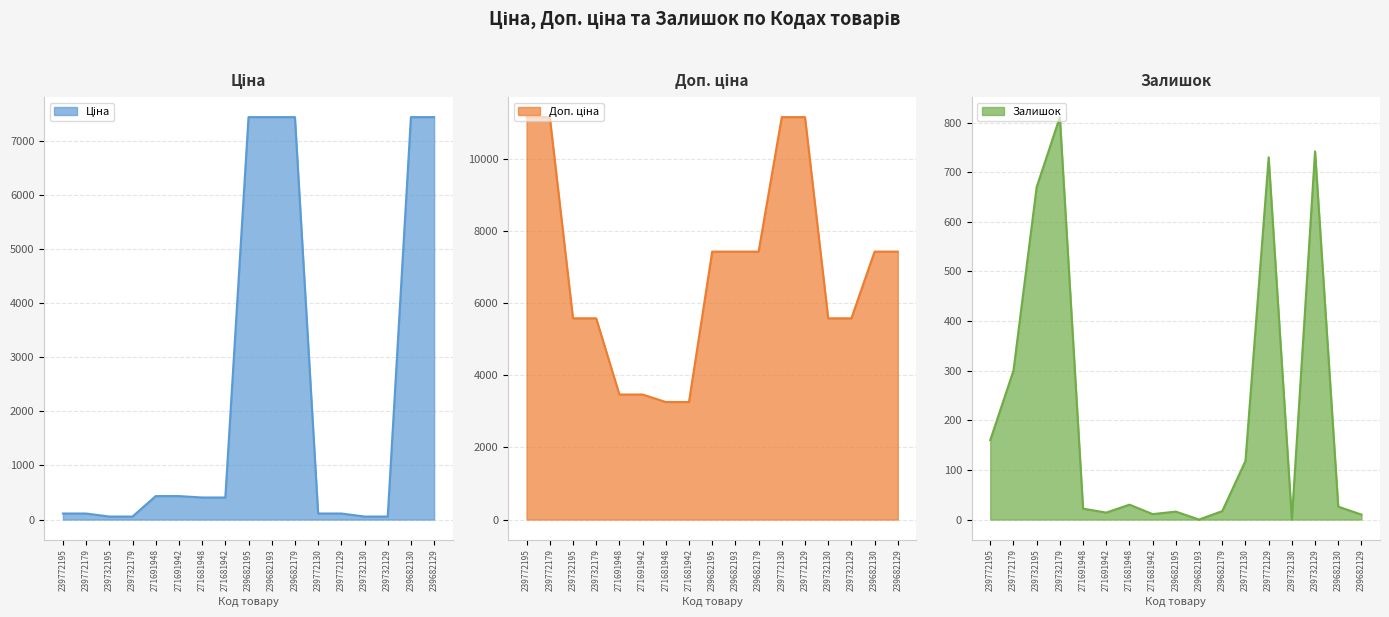

Reading left to right, what are all the values shown in this chart?

Ціна: 111.7	111.7	55.9	55.9	433.8	433.8	407.8	407.8	7436.2	7436.2	7436.2	111.7	111.7	55.9	55.9	7436.2	7436.2
Доп. ціна: 11169.0	11169.0	5585.0	5585.0	3470.1	3470.1	3262.1	3262.1	7436.2	7436.2	7436.2	11169.0	11169.0	5585.0	5585.0	7436.2	7436.2
Залишок: 160.0	300.0	670.0	811.0	22.0	14.0	30.0	11.0	16.0	0.0	17.0	118.0	730.0	0.0	742.0	26.0	10.0